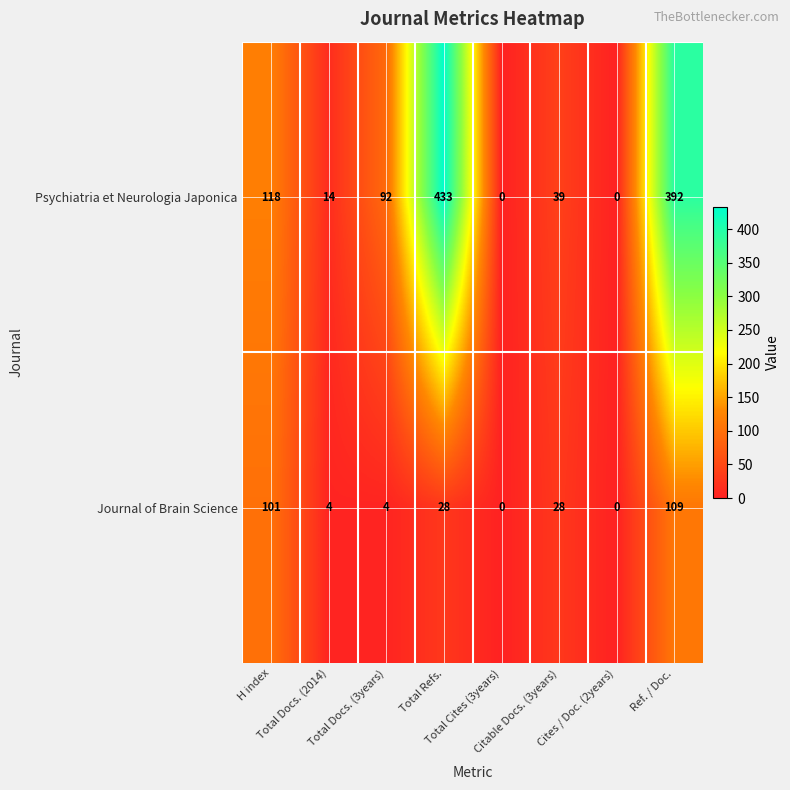

Rank the series by their average value, from highest to lowest.

Psychiatria et Neurologia Japonica, Journal of Brain Science